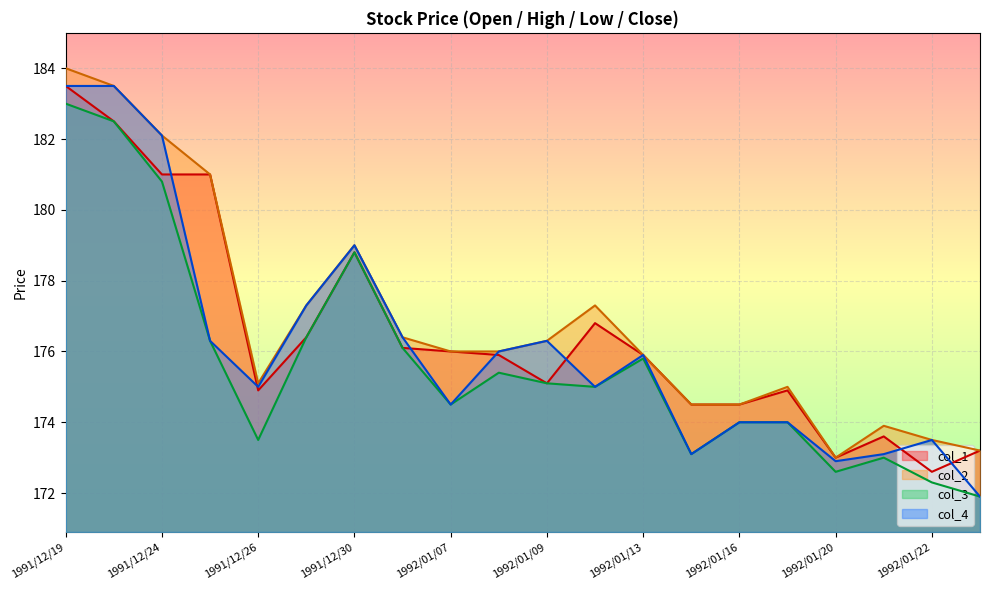

Which series has the largest total across all categories?

col_2